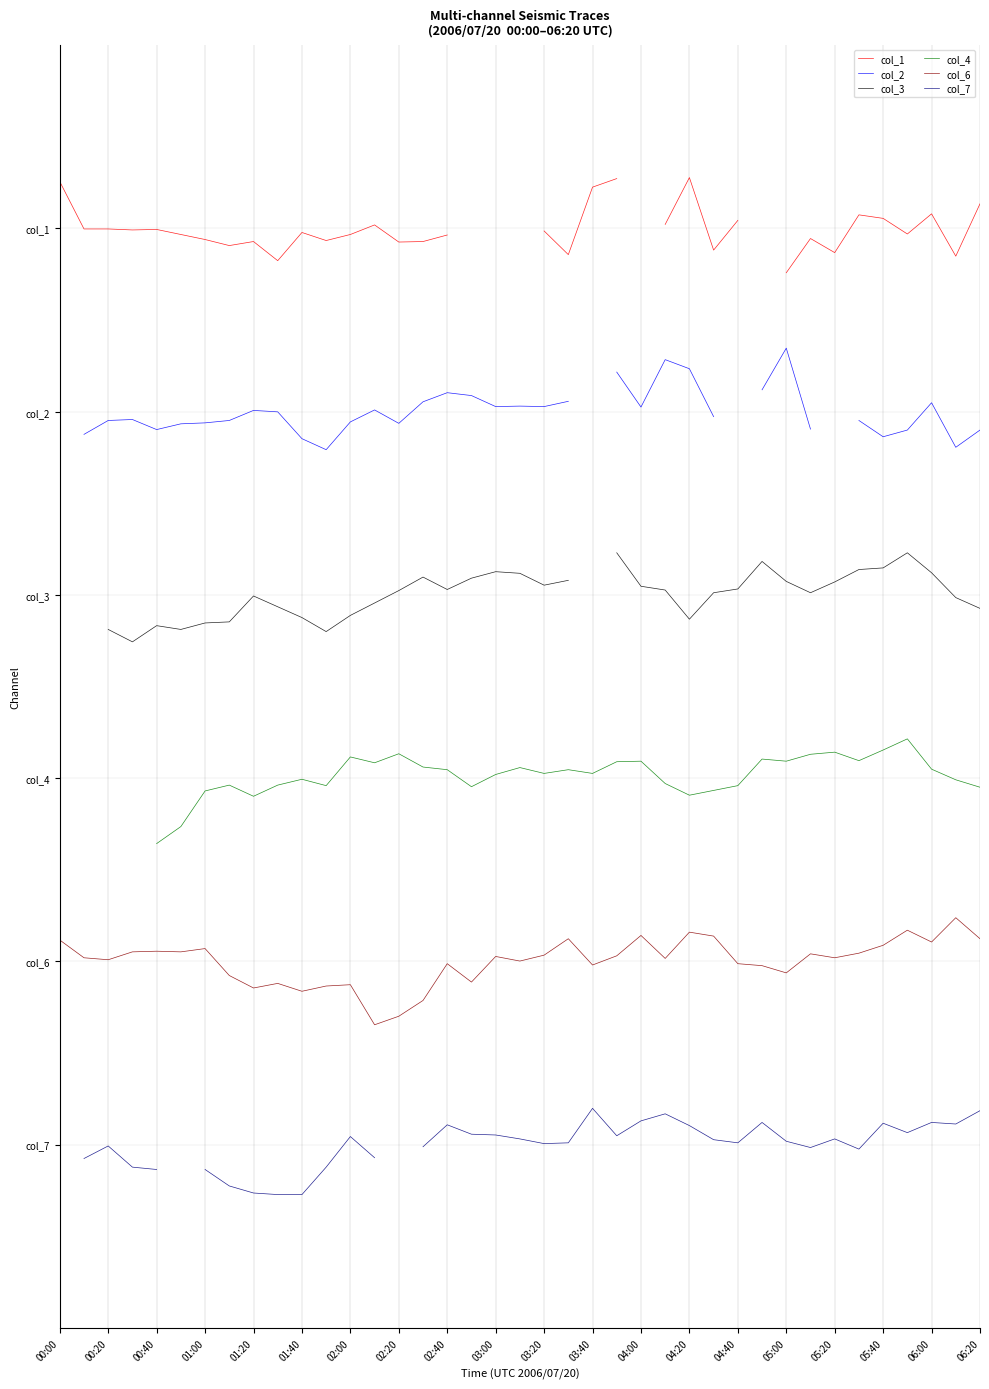

How many lines are shown in the chart?

6